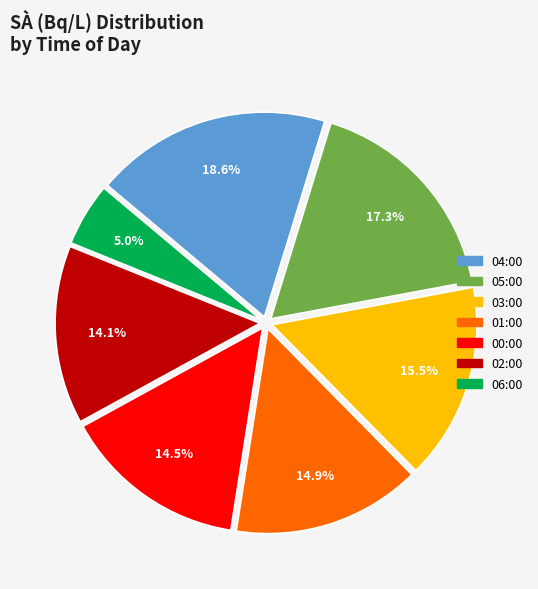

Is there a majority slice in this chart?

No